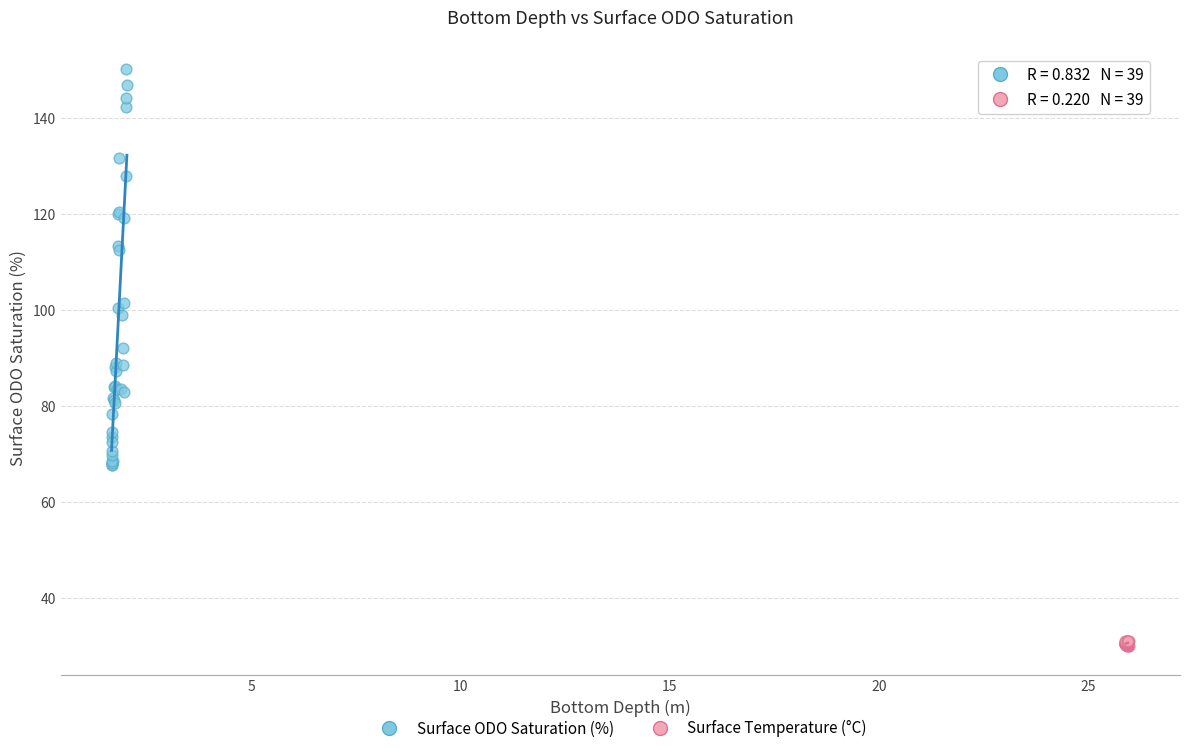

Which series contains the lowest Y value?

Surface Temperature (°C)